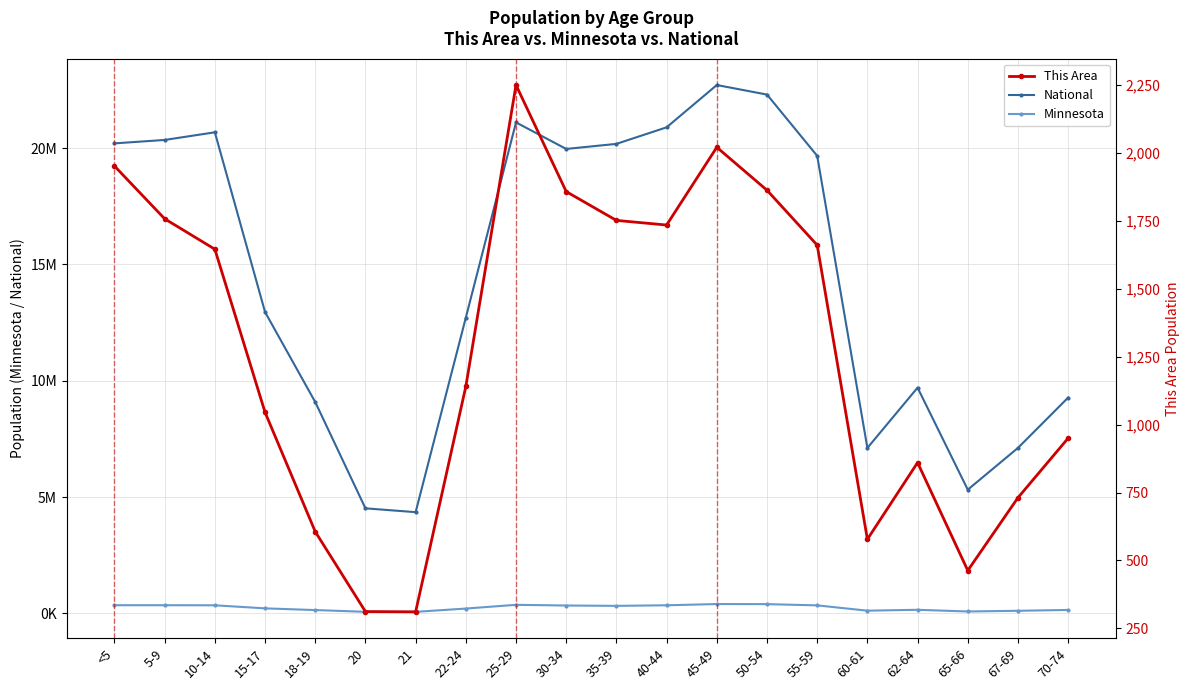

Which has a higher value, 22-24 or 55-59?

55-59